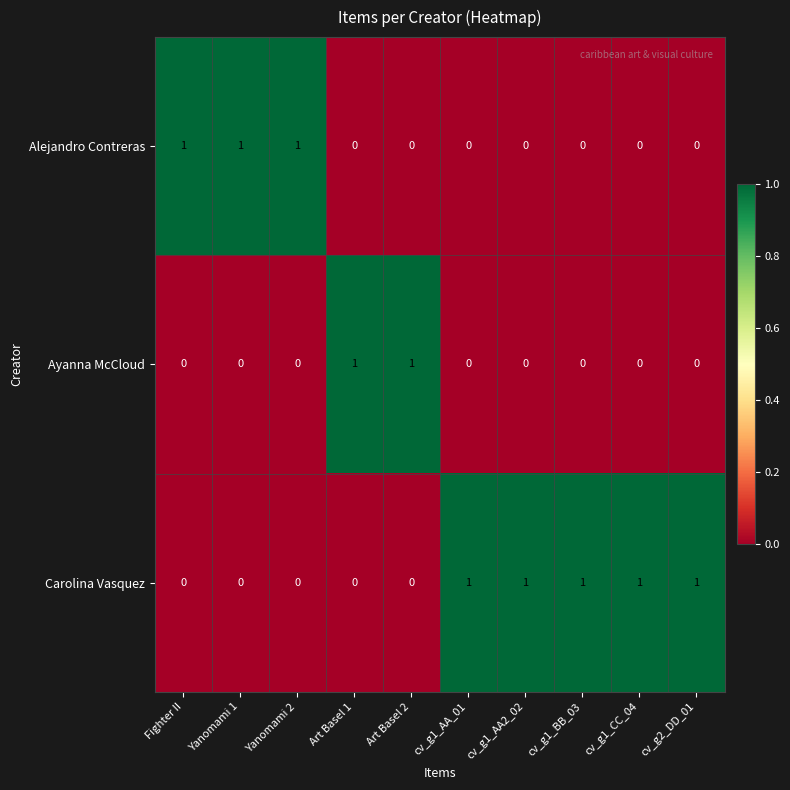

Is it true that Carolina Vasquez equals 0 at cv_g2_DD_01?

False